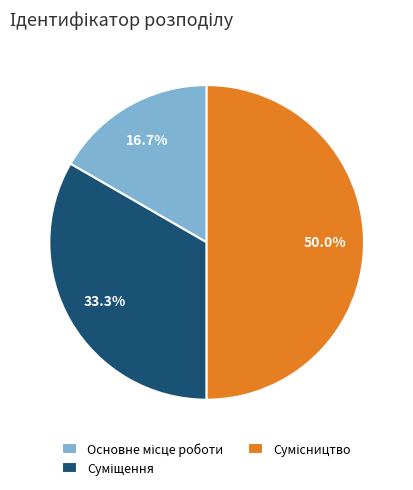

Is it true that Основне місце роботи is 30% of the pie?

False